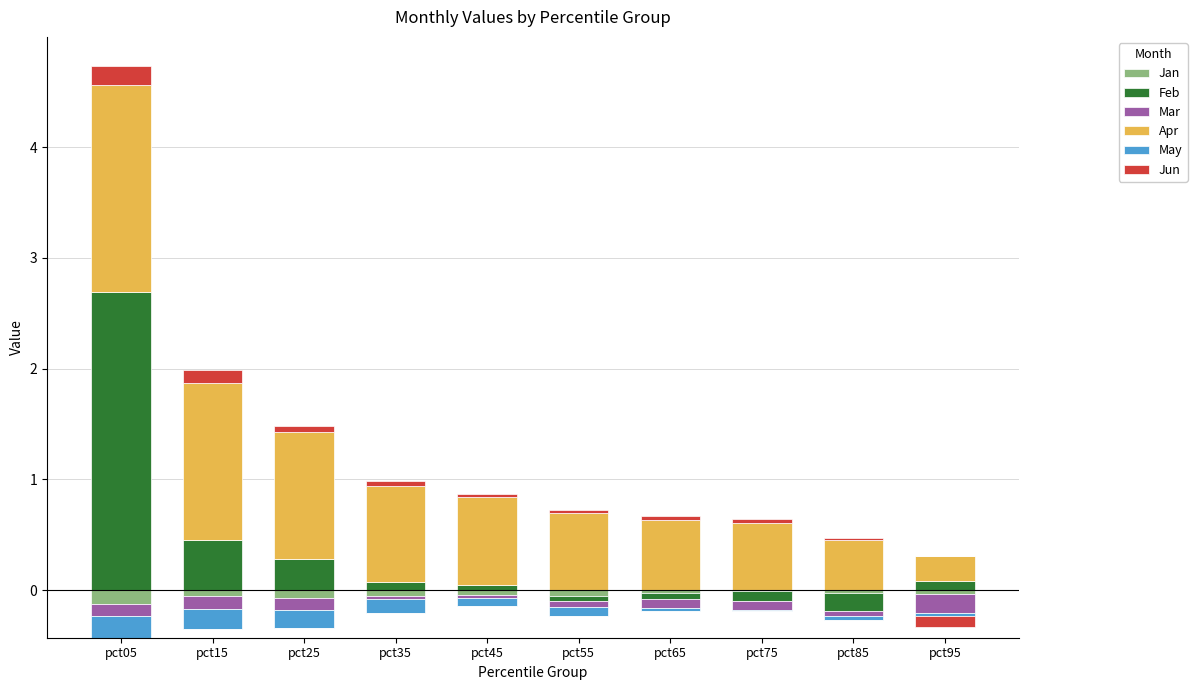

How many bars are there in total?

60